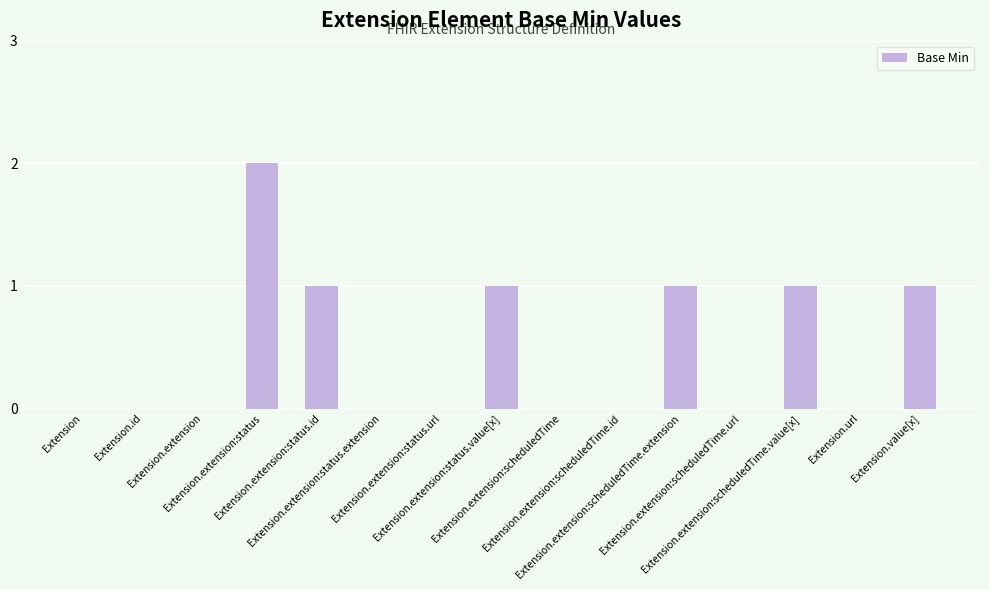

Count the number of categories in the chart.

15